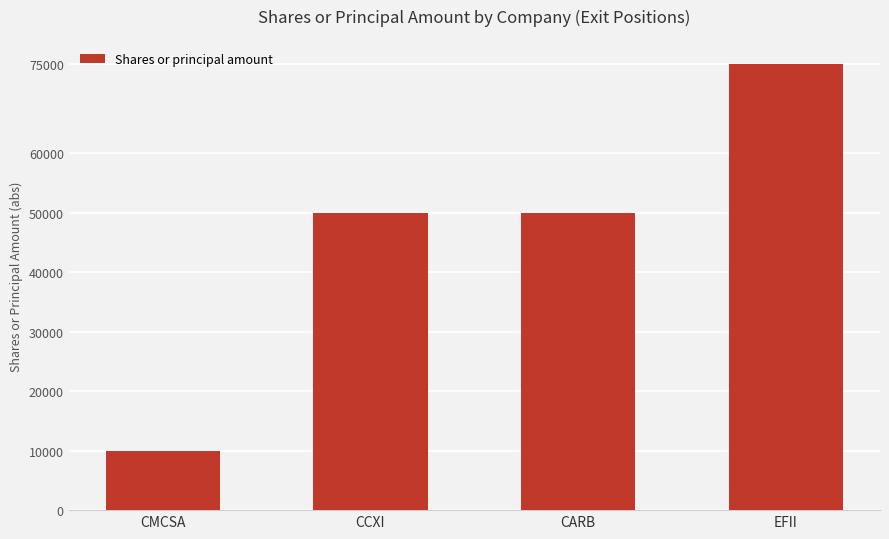

What is the average value?

46250